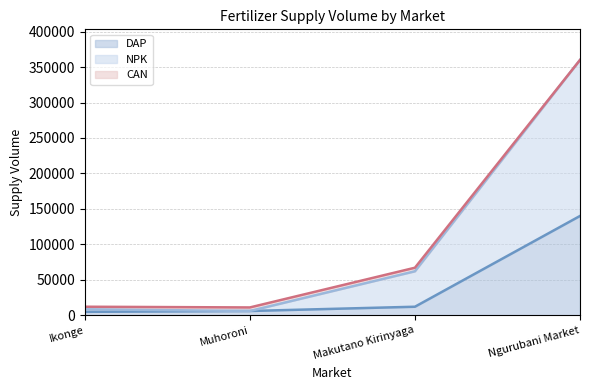

What is the greatest value displayed?

360000